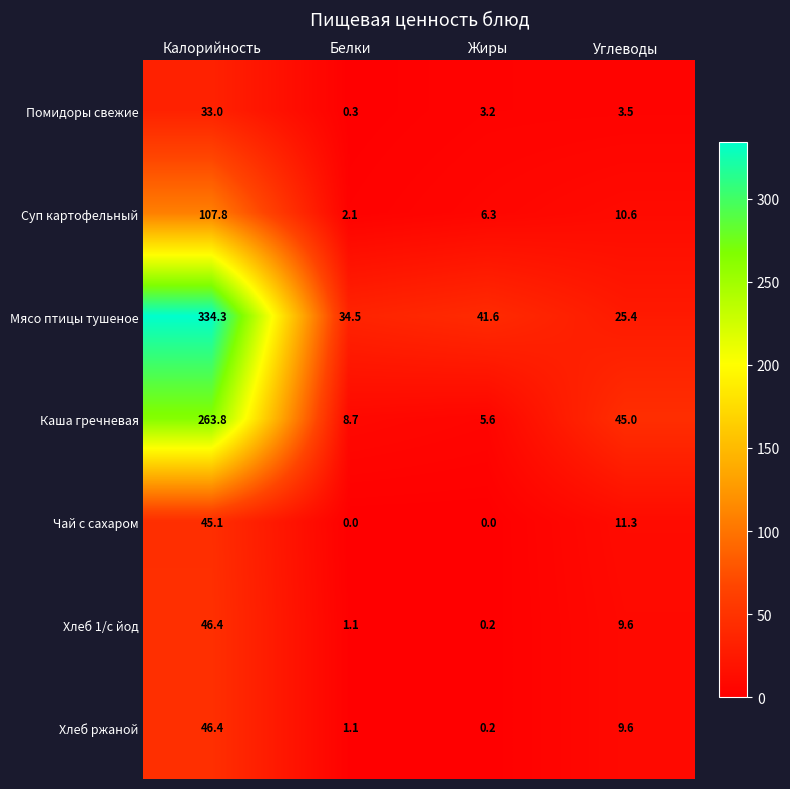

True or false: Хлеб ржаной has a value of 46.4 at Калорийность.

True